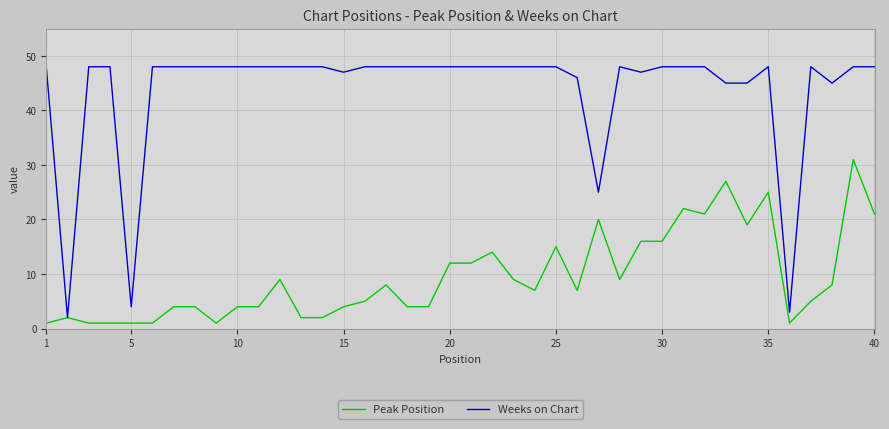

Which series has the largest total across all categories?

Weeks on Chart